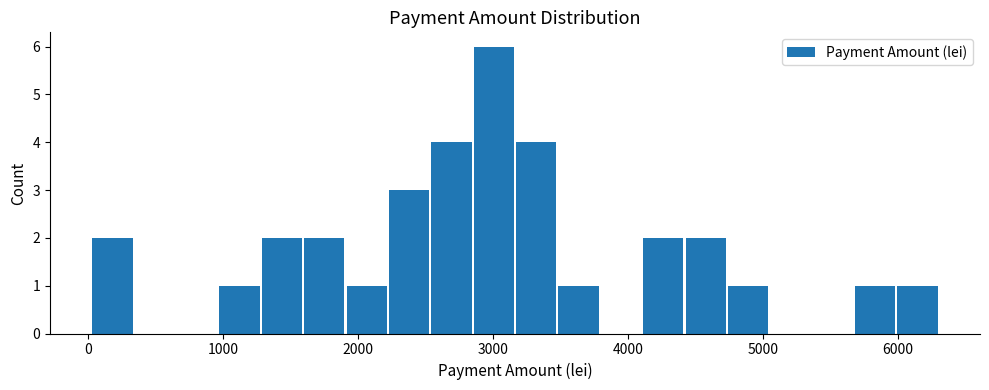

Read against the x-axis, roughly where is the centre of the tallest bar?

3000